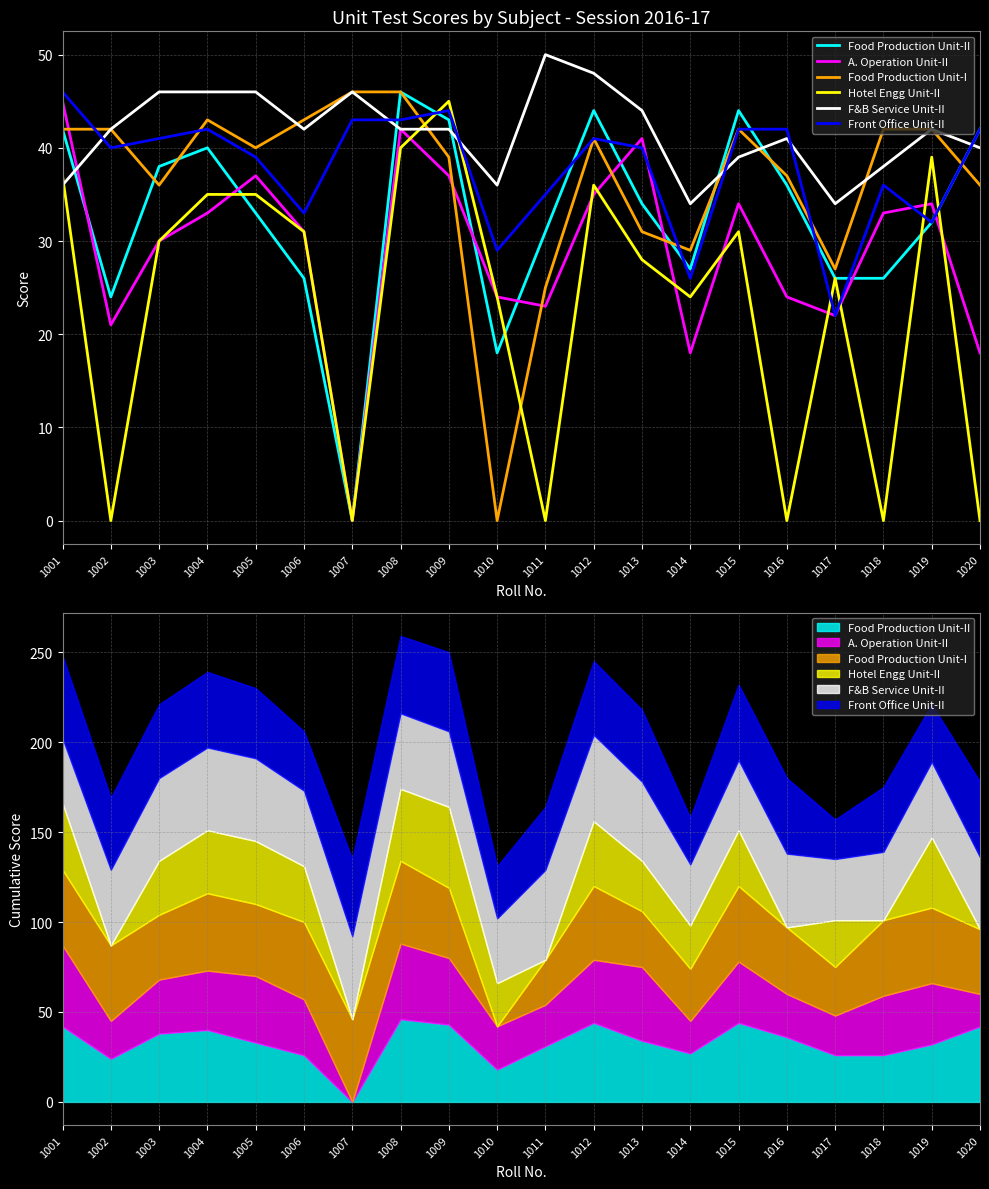

Reading left to right, list all the values displayed in this chart.

Food Production Unit-II: 42	24	38	40	33	26	0	46	43	18	31	44	34	27	44	36	26	26	32	42
A. Operation Unit-II: 45	21	30	33	37	31	0	42	37	24	23	35	41	18	34	24	22	33	34	18
Food Production Unit-I: 42	42	36	43	40	43	46	46	39	0	25	41	31	29	42	37	27	42	42	36
Hotel Engg Unit-II: 37	0	30	35	35	31	0	40	45	24	0	36	28	24	31	0	26	0	39	0
F&B Service Unit-II: 36	42	46	46	46	42	46	42	42	36	50	48	44	34	39	41	34	38	42	40
Front Office Unit-II: 46	40	41	42	39	33	43	43	44	29	35	41	40	26	42	42	22	36	32	42